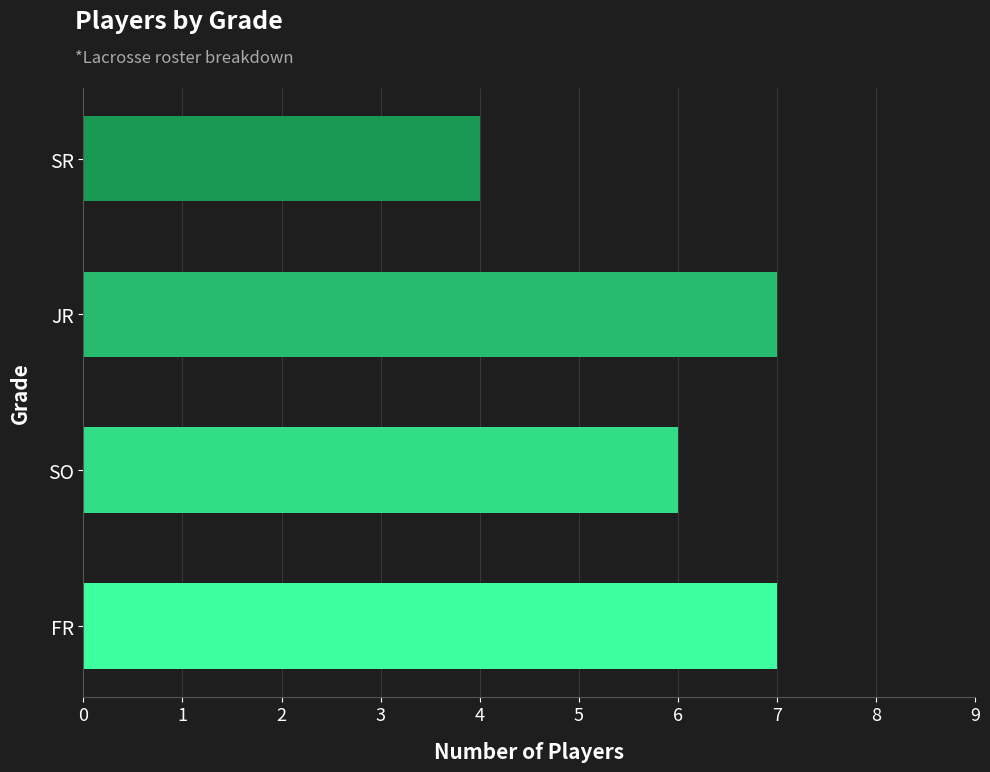

What is the difference between the second highest and minimum values?

3